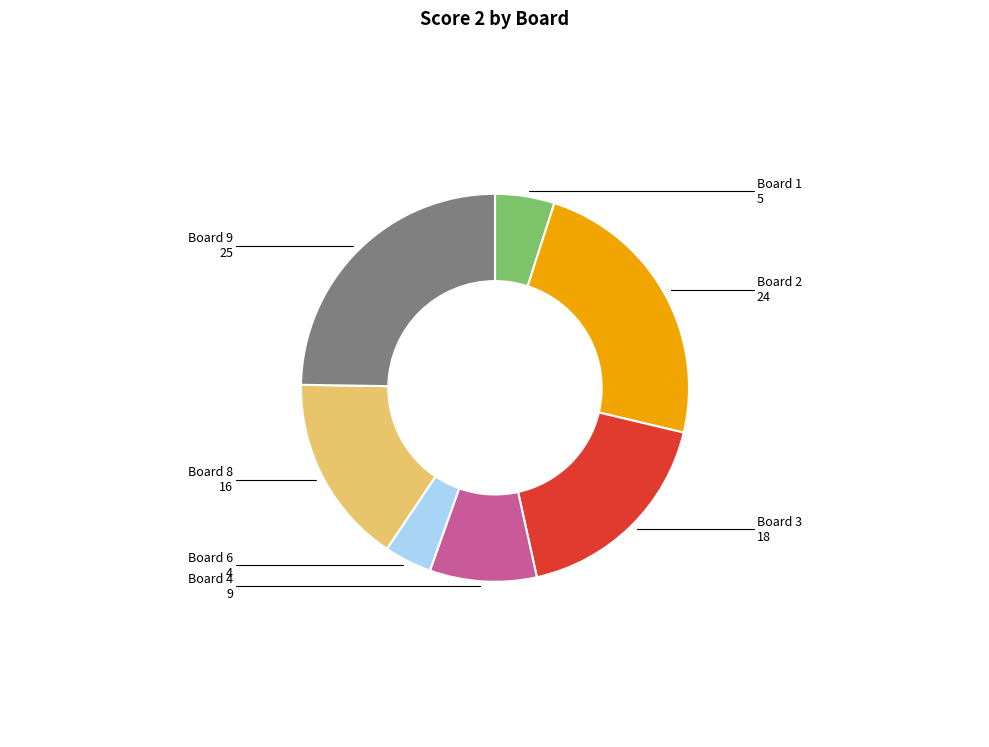

Rank the categories by value from highest to lowest.

Board 9, Board 2, Board 3, Board 8, Board 4, Board 1, Board 6